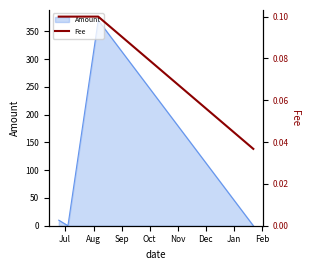

Reading right to left, what are all the values shown in this chart?

0.0	0.1	0.1	0.1	0.1